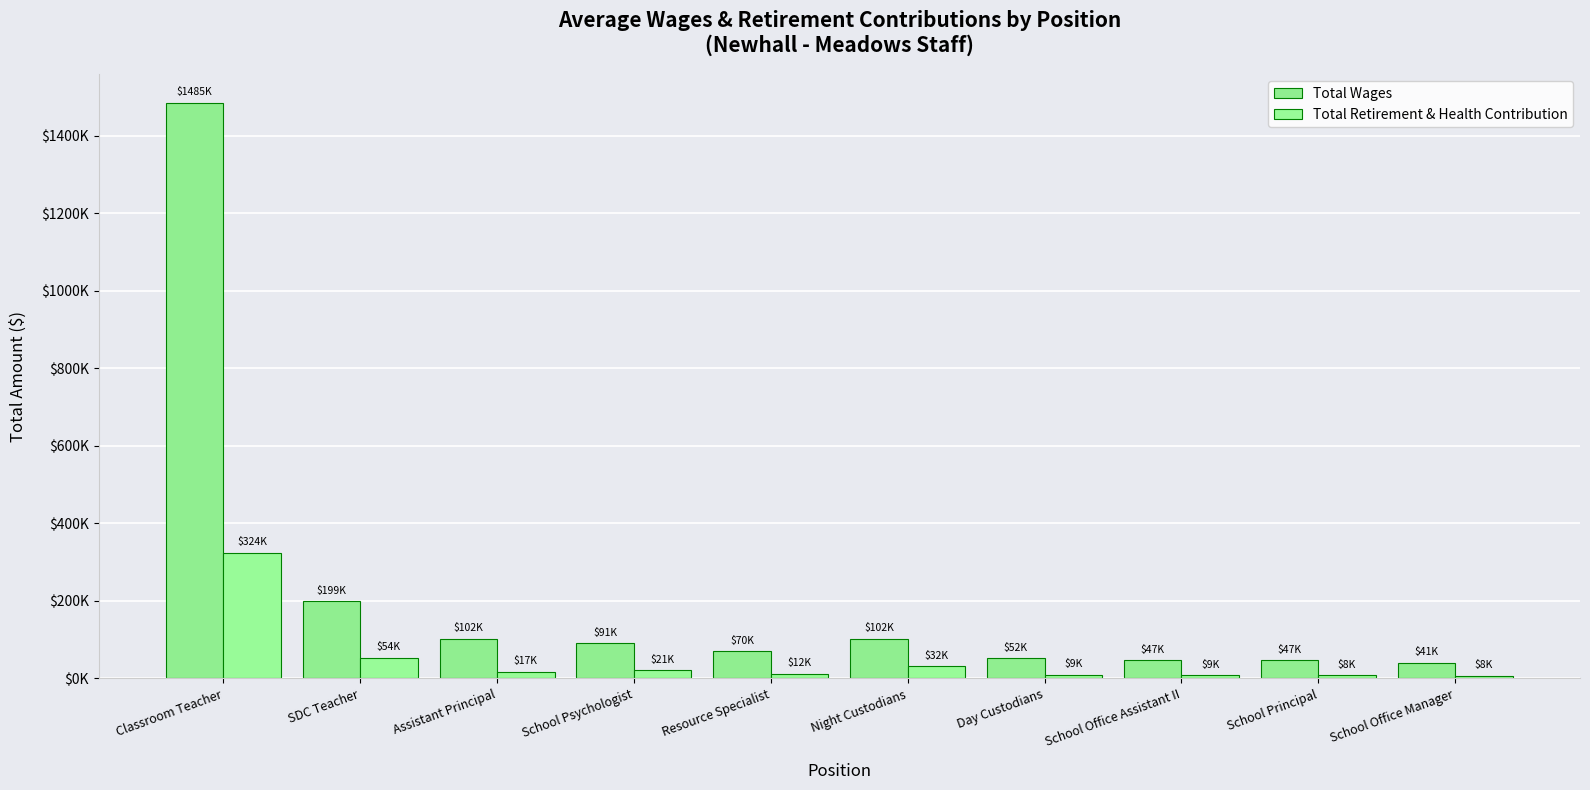

True or false: Total Retirement & Health Contribution has a value of 7956 at School Principal.

True